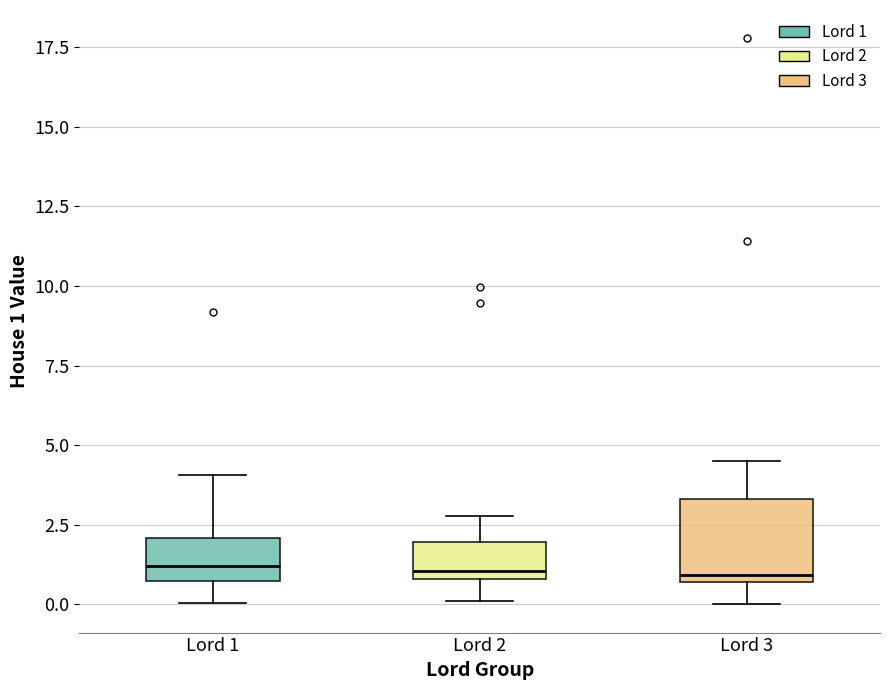

Reading left to right, read every box against the y-axis: the position of its median line, the range the box covers, and the ends of its whiskers. The values are not printed on the chart, so give them approximately, as read against the axis.

Lord 1: median 1.0 (just above the box's lower edge), box 1.0 to 2.0, whiskers 0.0 to 4.0
Lord 2: median 1.0 (just above the box's lower edge), box 1.0 to 2.0, whiskers 0.0 to 3.0
Lord 3: median 1.0, box 0.5 to 3.5, whiskers 0.0 to 4.5